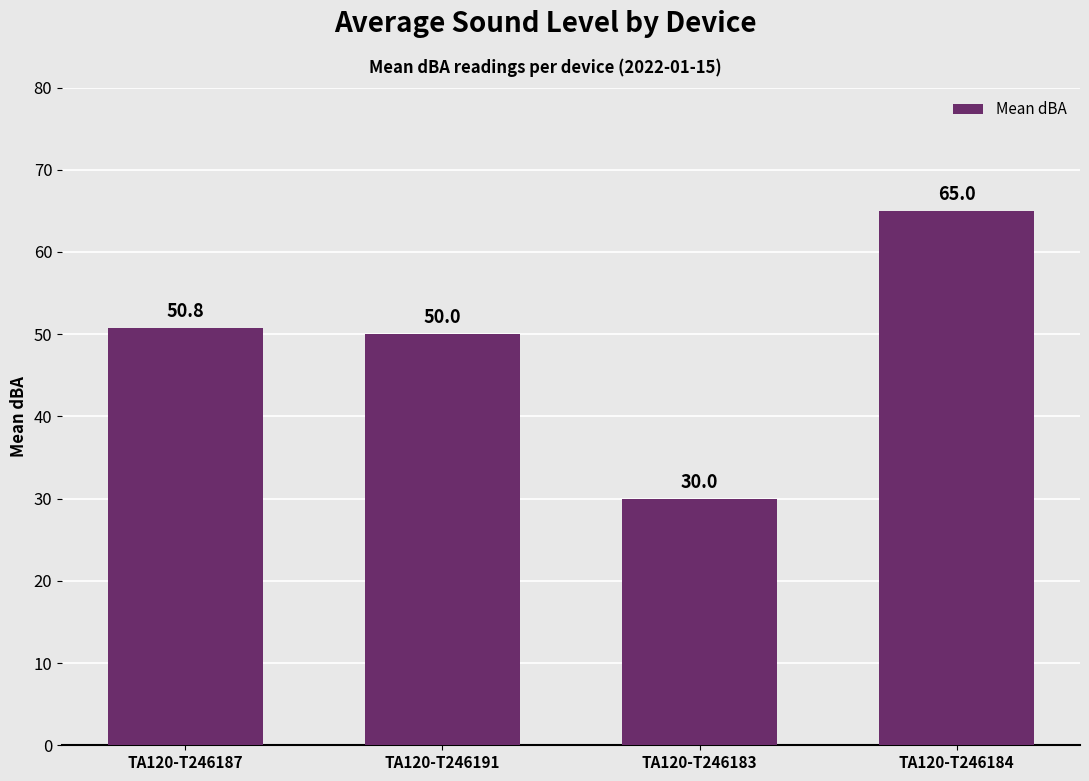

What position from the left is TA120-T246187?

1